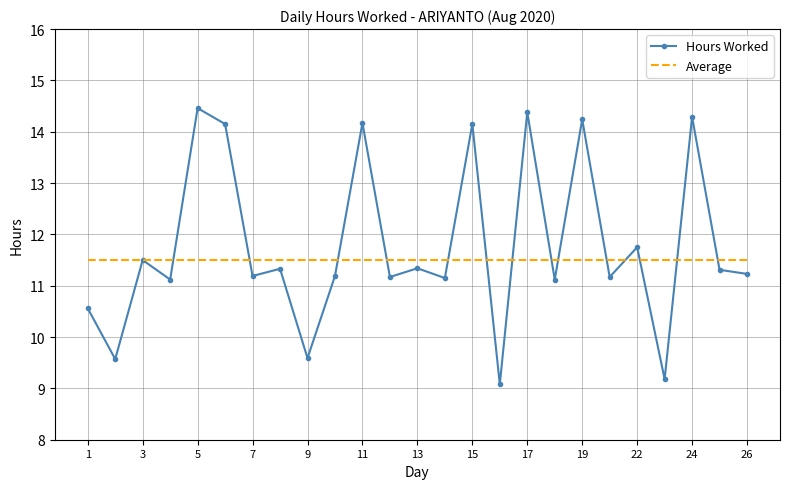

List the series in order of their peak value, highest first.

Hours Worked, Average